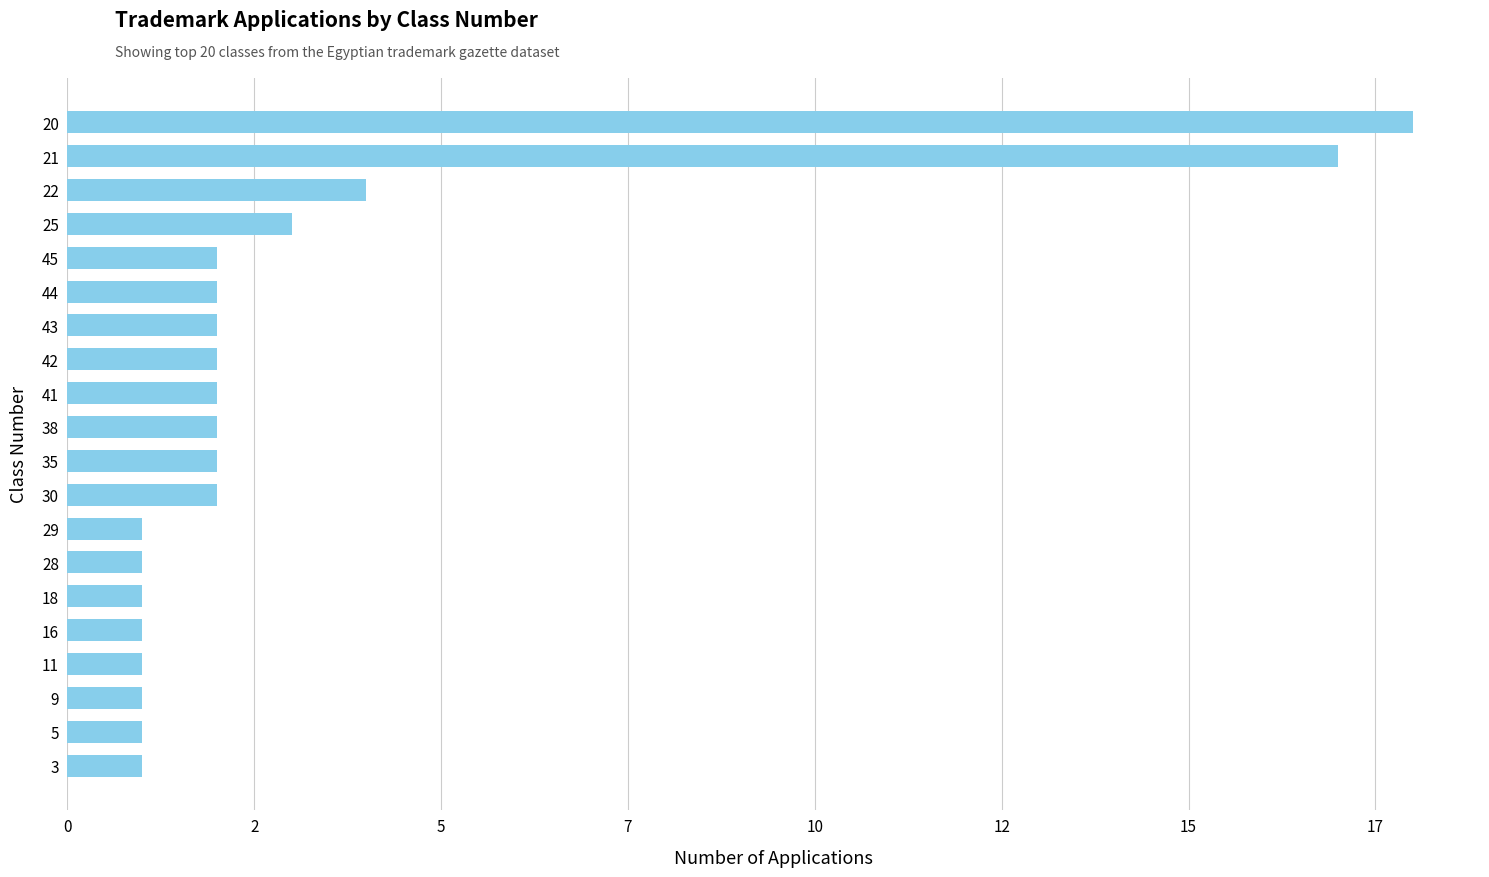

Are the bars horizontal?

Yes